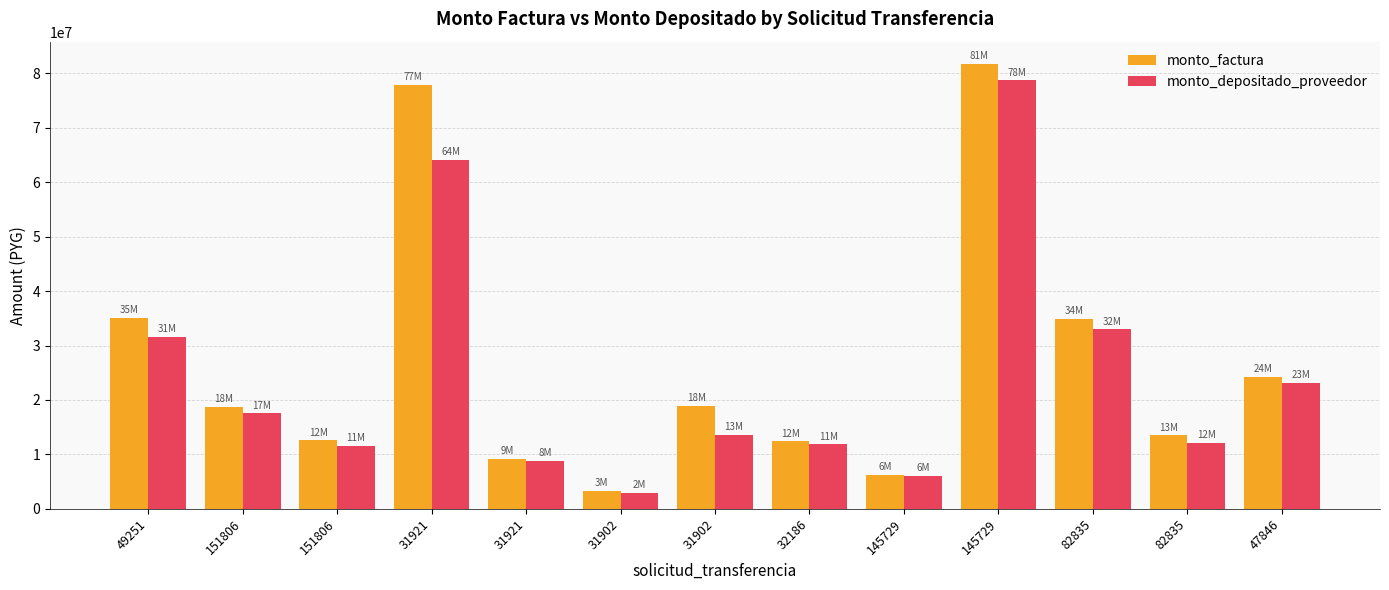

What is the approximate value of monto_depositado_proveedor at 32186, to the nearest 50?

11822750